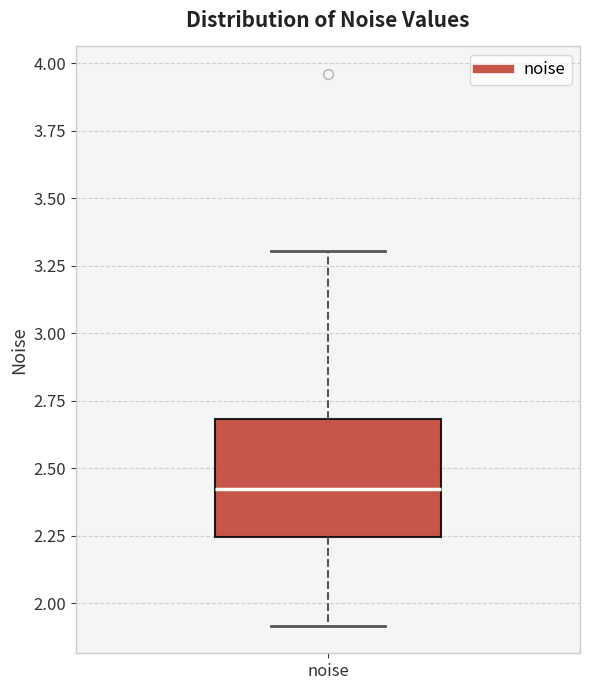

Read this box plot against the y-axis: the position of the median line, the range covered by the box, and the ends of both whiskers. The values are not printed on the chart, so give them approximately, as read against the axis.

median 2.40, box 2.25 to 2.70, whiskers 1.90 to 3.30